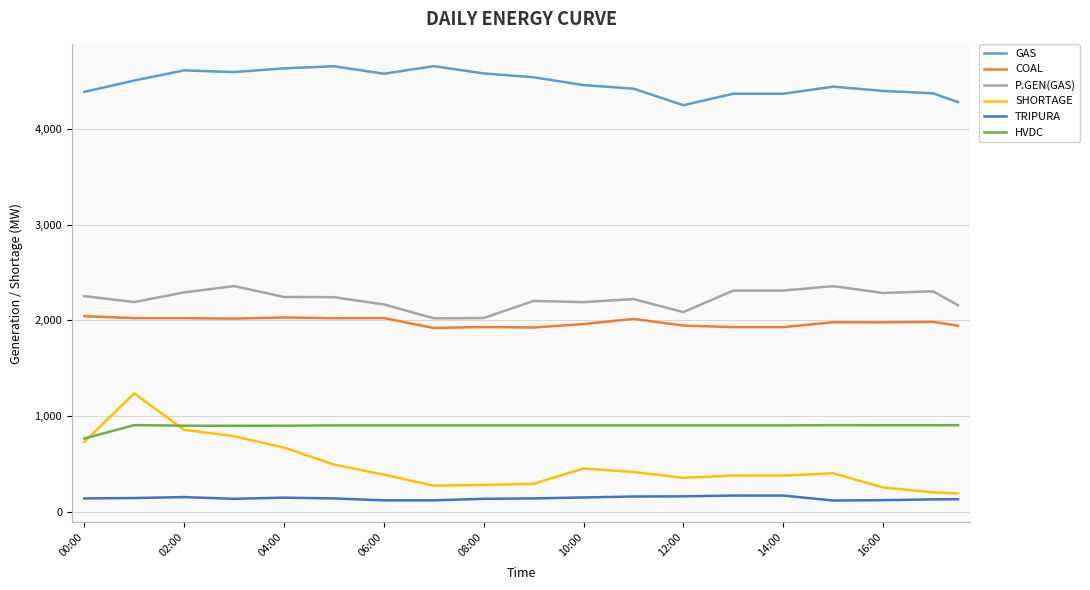

List the series in order of their peak value, lowest first.

TRIPURA, HVDC, SHORTAGE, COAL, P.GEN(GAS), GAS